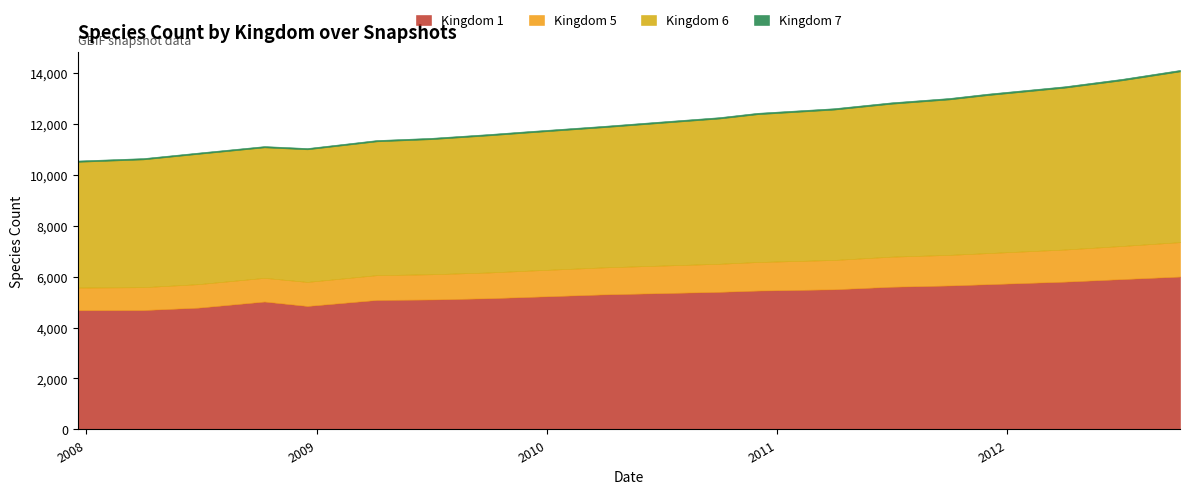

Which series has the widest spread of values?

Kingdom 6